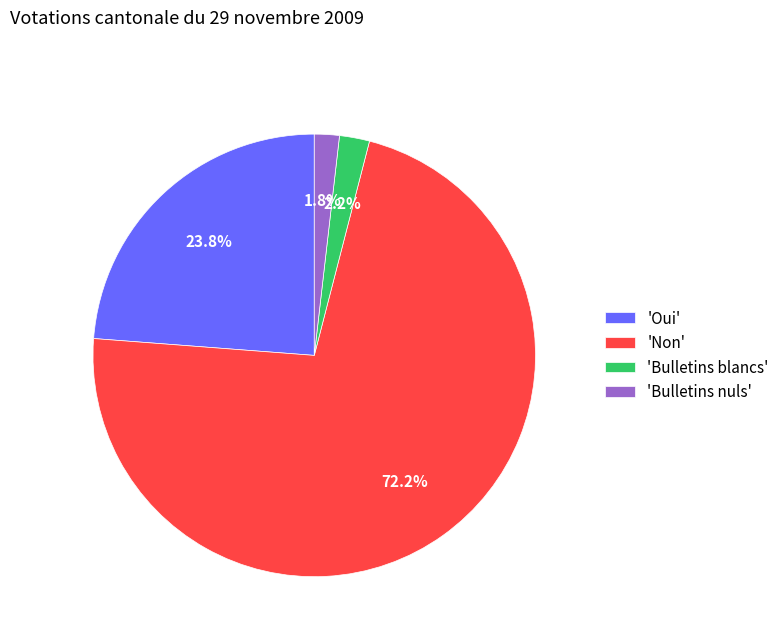

Count the number of slices in the pie.

4